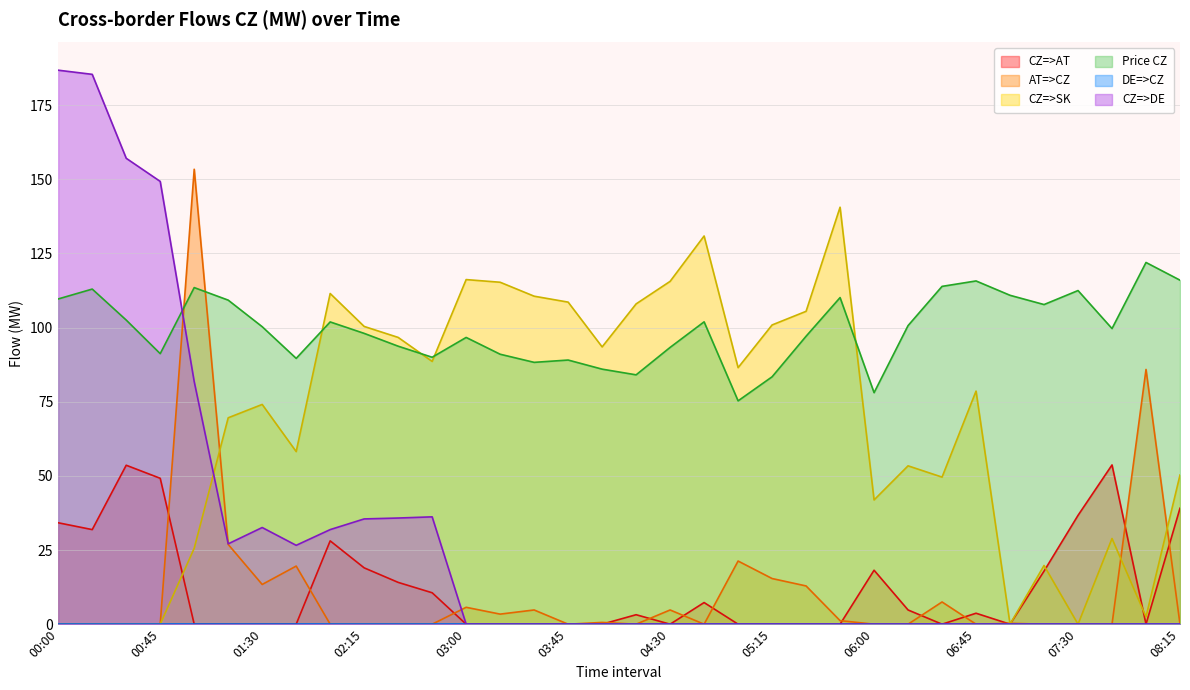

How many times do AT=>CZ and Price CZ cross each other?

2